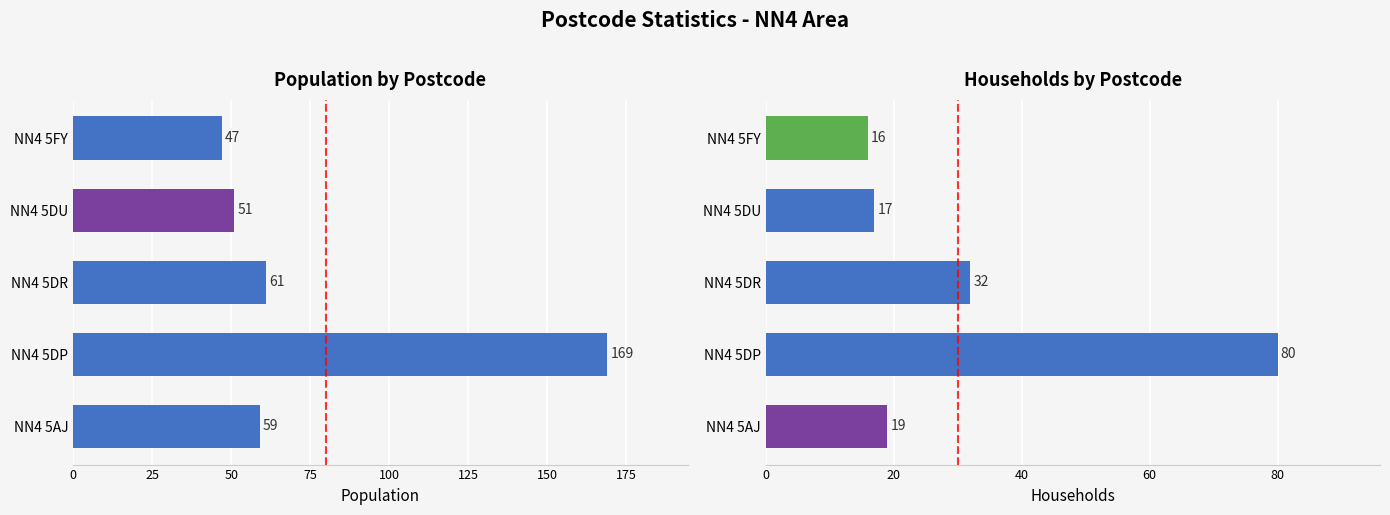

What is the maximum value shown in the chart?

169